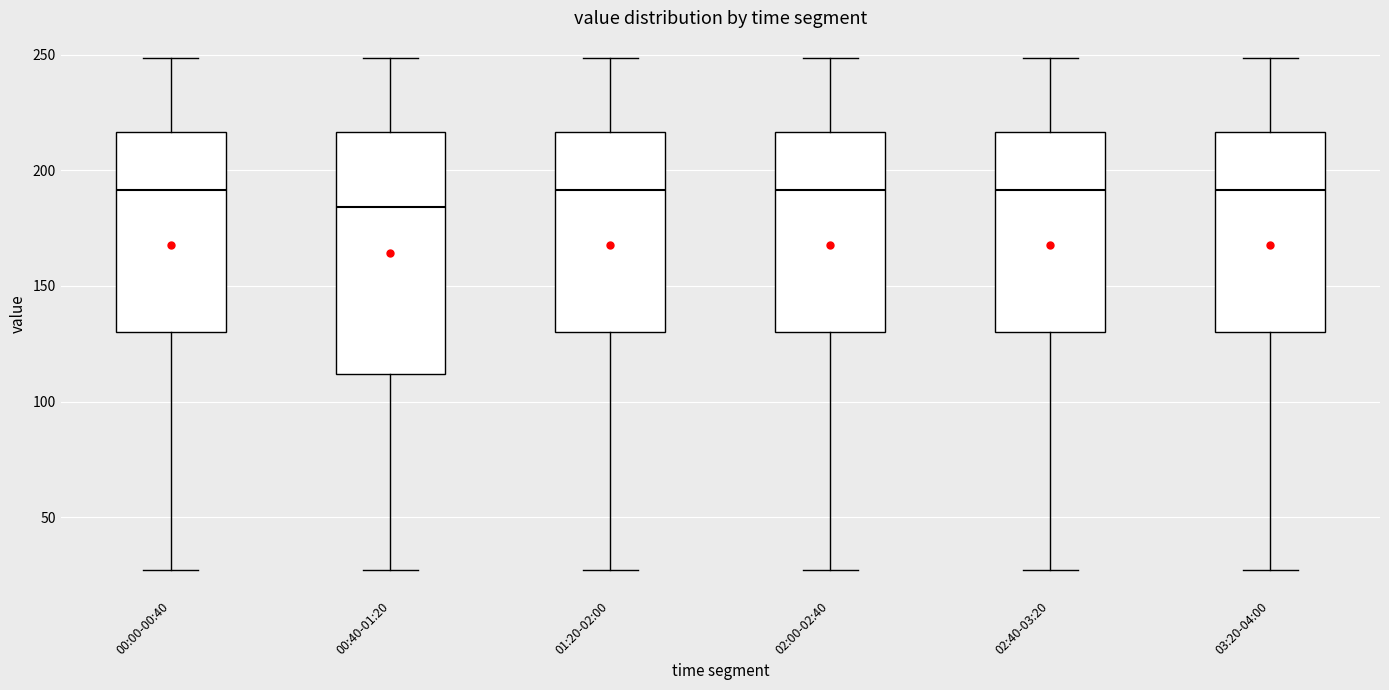

Comparing the boxes themselves (not the whiskers), which one is the tallest?

00:40-01:20